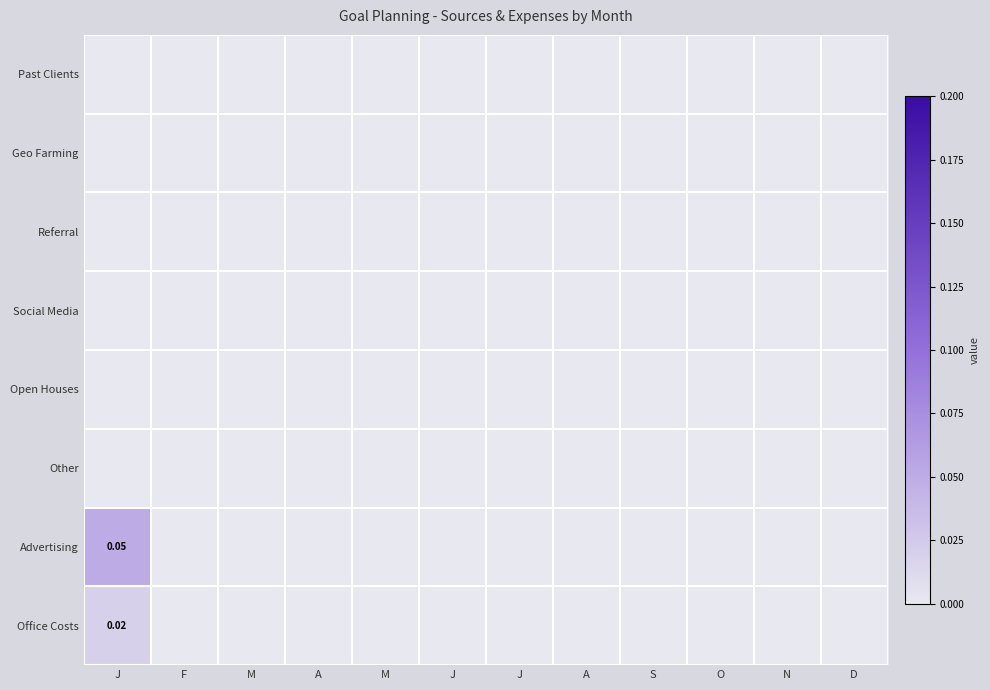

How many distinct data groups are displayed?

8